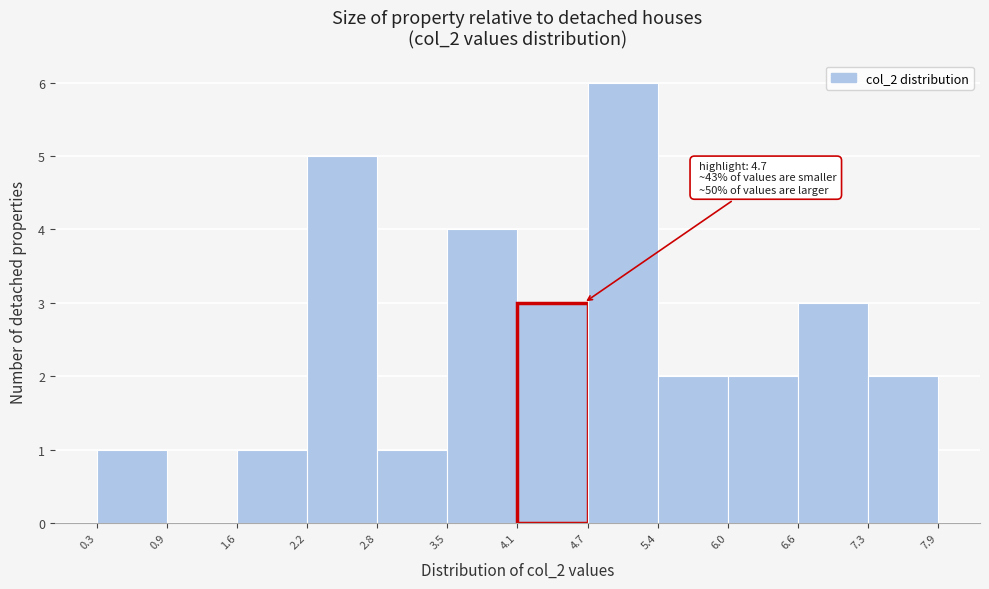

Which range on the x-axis has the tallest bar?

4.7 to 5.4